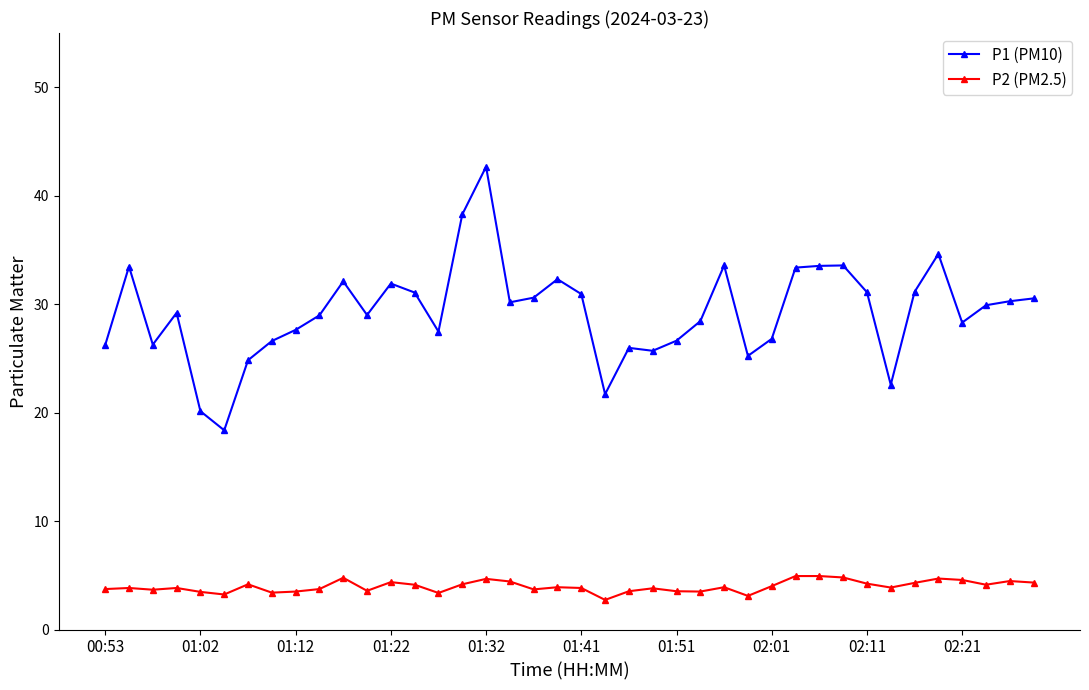

True or false: P2 (PM2.5) and P1 (PM10) cross at least once.

False